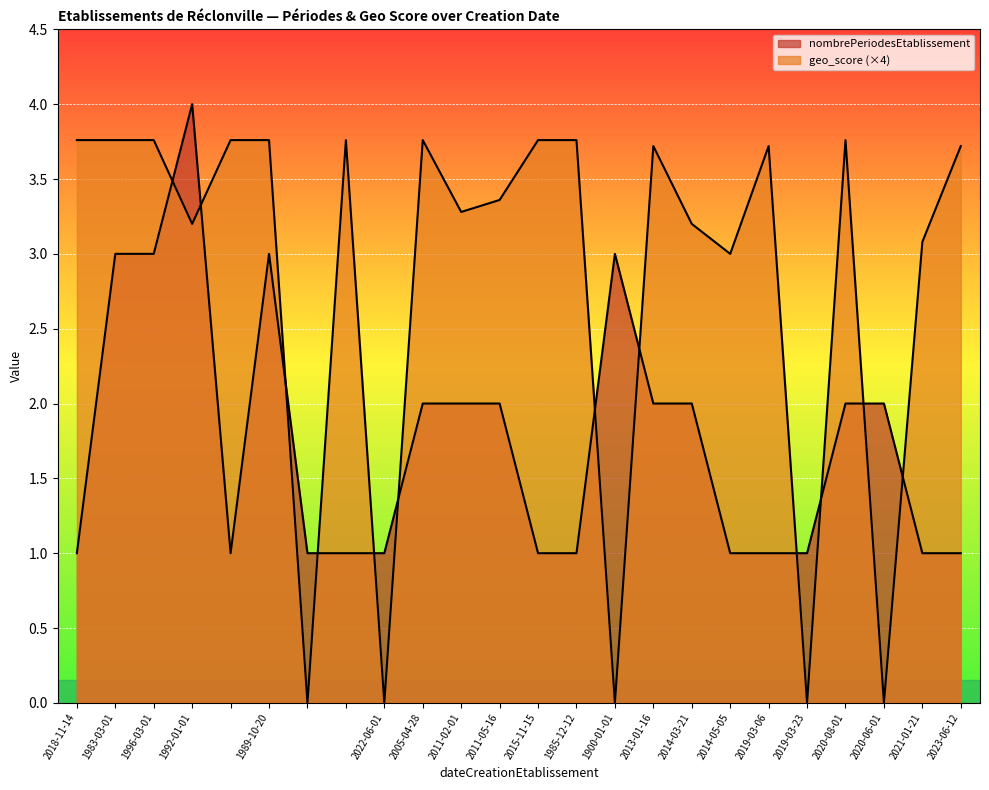

What are all the series names shown in the legend?

nombrePeriodesEtablissement, geo_score